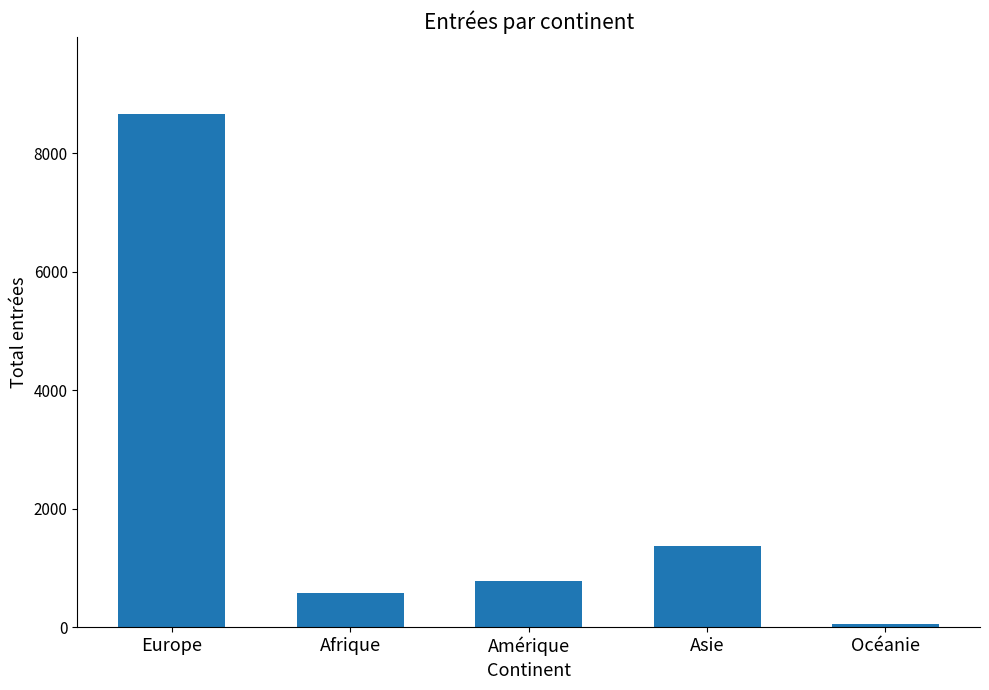

Reading left to right, extract all data points from this chart.

Europe=8664	Afrique=578	Amérique=772	Asie=1374	Océanie=52